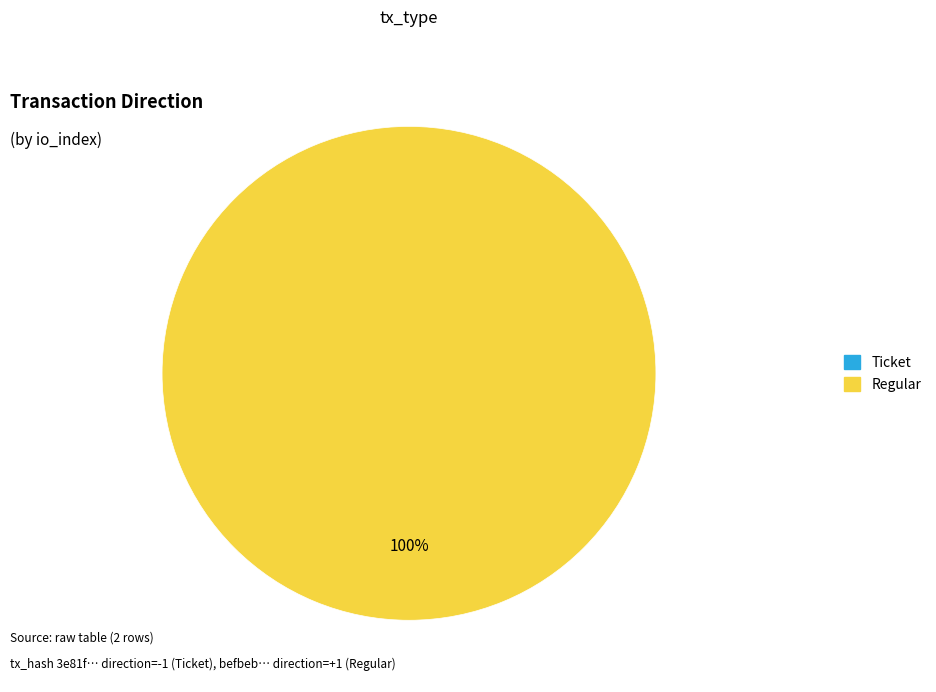

Is there any slice that represents more than half of the pie?

Yes